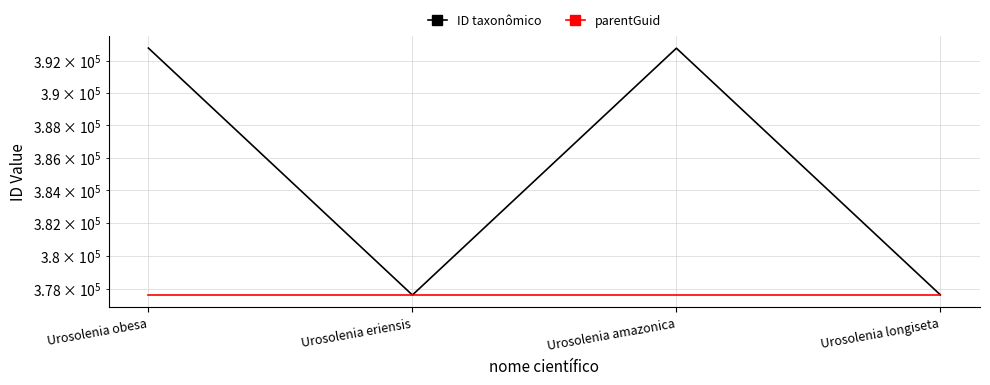

Which series has the largest total across all categories?

ID taxonômico